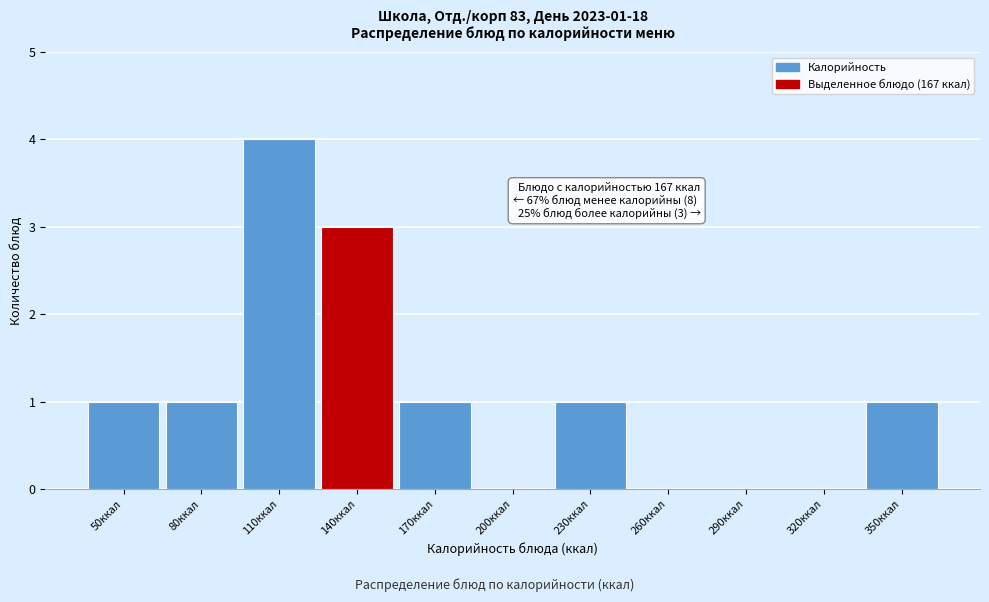

Reading right to left, transcribe all the data shown in this chart.

350ккал=1	320ккал=0	290ккал=0	260ккал=0	230ккал=1	200ккал=0	170ккал=1	140ккал=3	110ккал=4	80ккал=1	50ккал=1